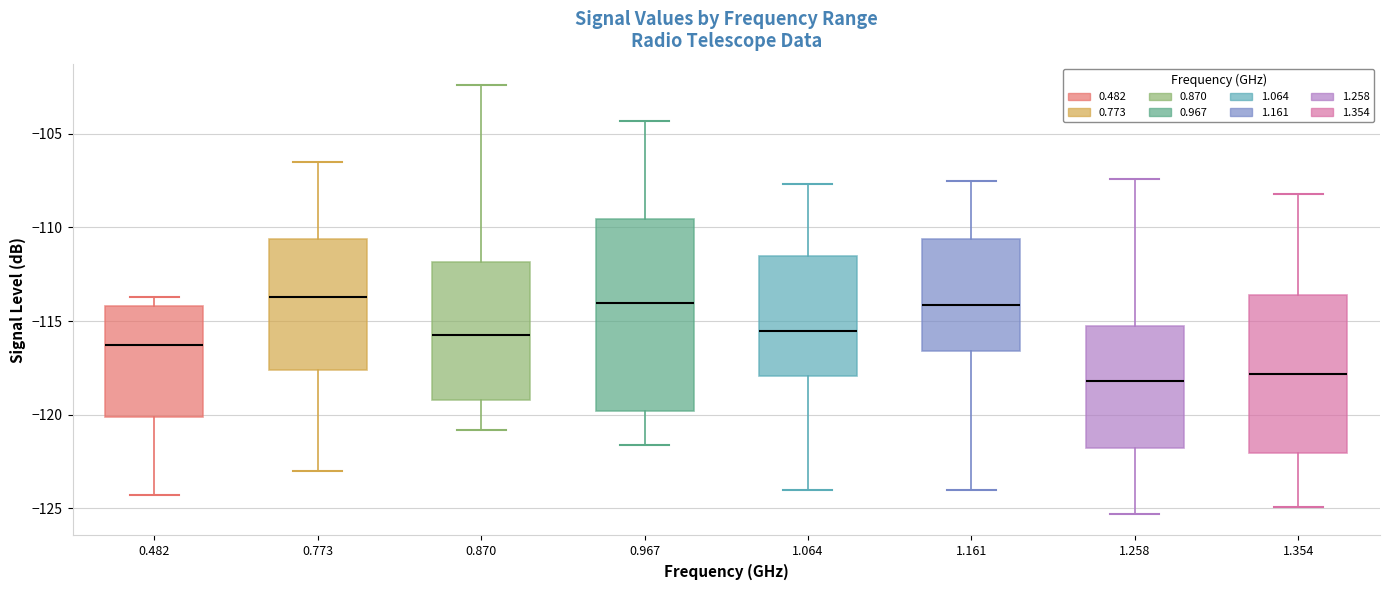

Reading left to right, transcribe this box plot: for each box, give where its median line is, the range the box spans, and where its two whiskers end, as read against the y-axis. The values are not printed on the chart, so give them approximately, as read against the axis.

0.482: median -116.5, box -120.0 to -114.0, whiskers -124.5 to -113.5
0.773: median -113.5, box -117.5 to -110.5, whiskers -123.0 to -106.5
0.870: median -115.5, box -119.0 to -112.0, whiskers -121.0 to -102.5
0.967: median -114.0, box -120.0 to -109.5, whiskers -121.5 to -104.5
1.064: median -115.5, box -118.0 to -111.5, whiskers -124.0 to -107.5
1.161: median -114.0, box -116.5 to -110.5, whiskers -124.0 to -107.5
1.258: median -118.0, box -122.0 to -115.0, whiskers -125.5 to -107.5
1.354: median -118.0, box -122.0 to -113.5, whiskers -125.0 to -108.0